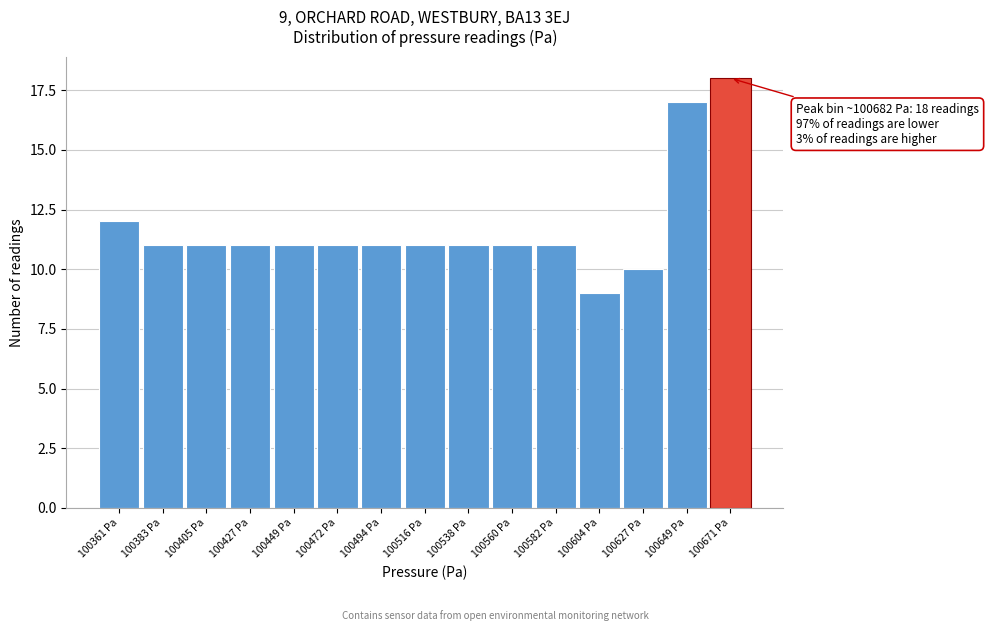

Reading left to right, list all the values displayed in this chart.

100361 Pa=12	100383 Pa=11	100405 Pa=11	100427 Pa=11	100449 Pa=11	100472 Pa=11	100494 Pa=11	100516 Pa=11	100538 Pa=11	100560 Pa=11	100582 Pa=11	100604 Pa=9	100627 Pa=10	100649 Pa=17	100671 Pa=18